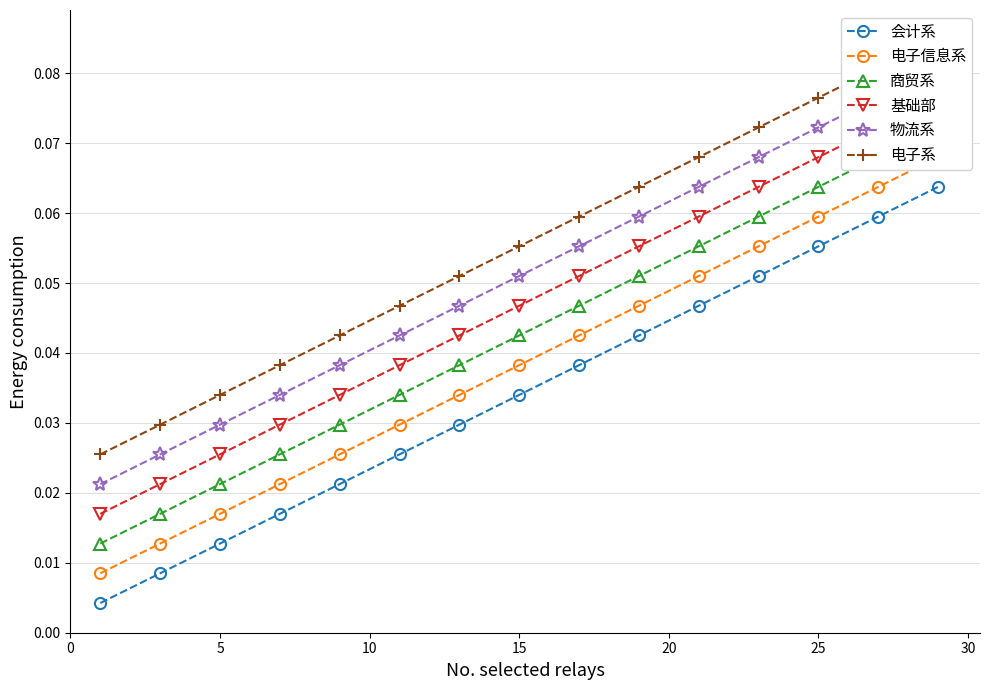

List the series in order of their peak value, lowest first.

会计系, 电子信息系, 商贸系, 基础部, 物流系, 电子系